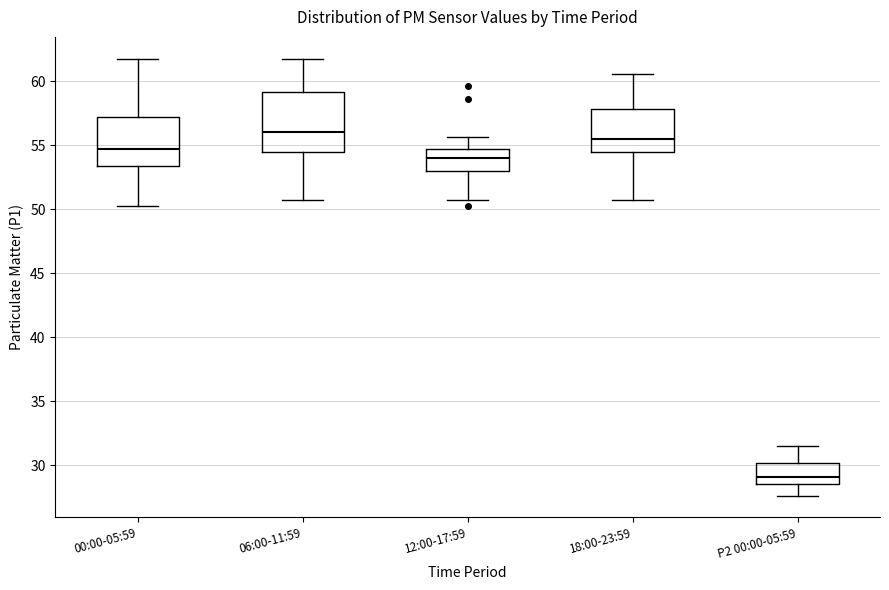

Reading left to right, read every box against the y-axis: the position of its median line, the range the box covers, and the ends of its whiskers. The values are not printed on the chart, so give them approximately, as read against the axis.

00:00-05:59: median 54.5, box 53.5 to 57.0, whiskers 50.5 to 62.0
06:00-11:59: median 56.0, box 54.5 to 59.0, whiskers 50.5 to 62.0
12:00-17:59: median 54.0, box 53.0 to 54.5, whiskers 51.0 to 55.5
18:00-23:59: median 55.5, box 54.5 to 58.0, whiskers 50.5 to 60.5
P2 00:00-05:59: median 29.0, box 28.5 to 30.0, whiskers 27.5 to 31.5